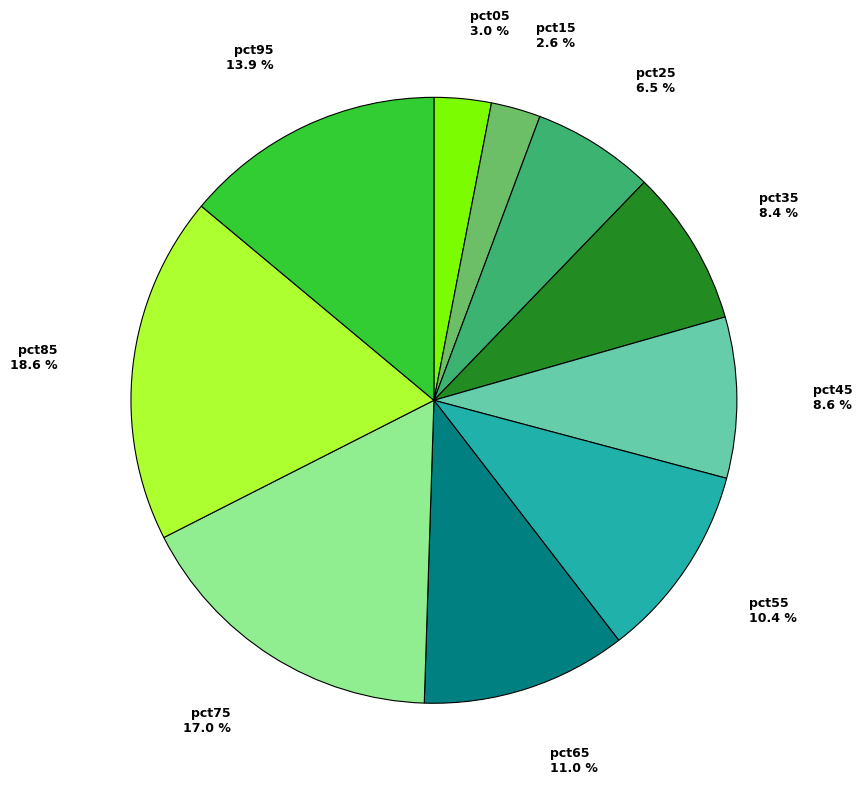

Is there a majority slice in this chart?

No